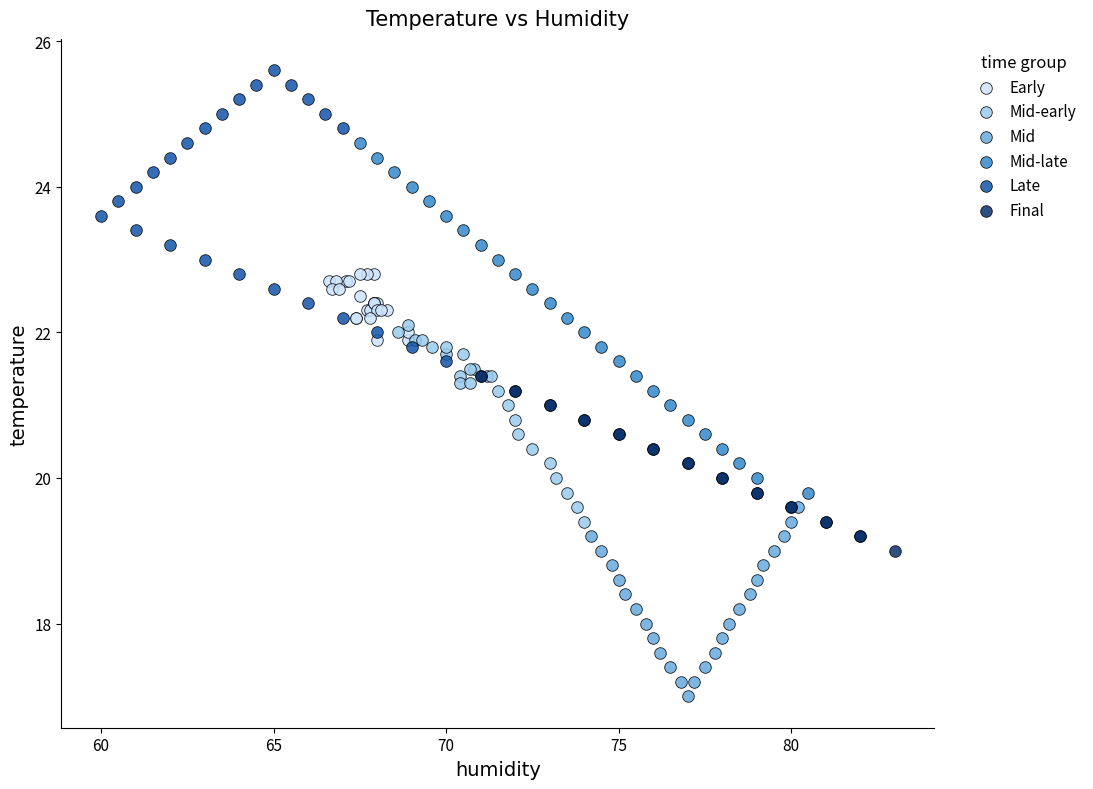

Which series contains the highest Y value?

Late